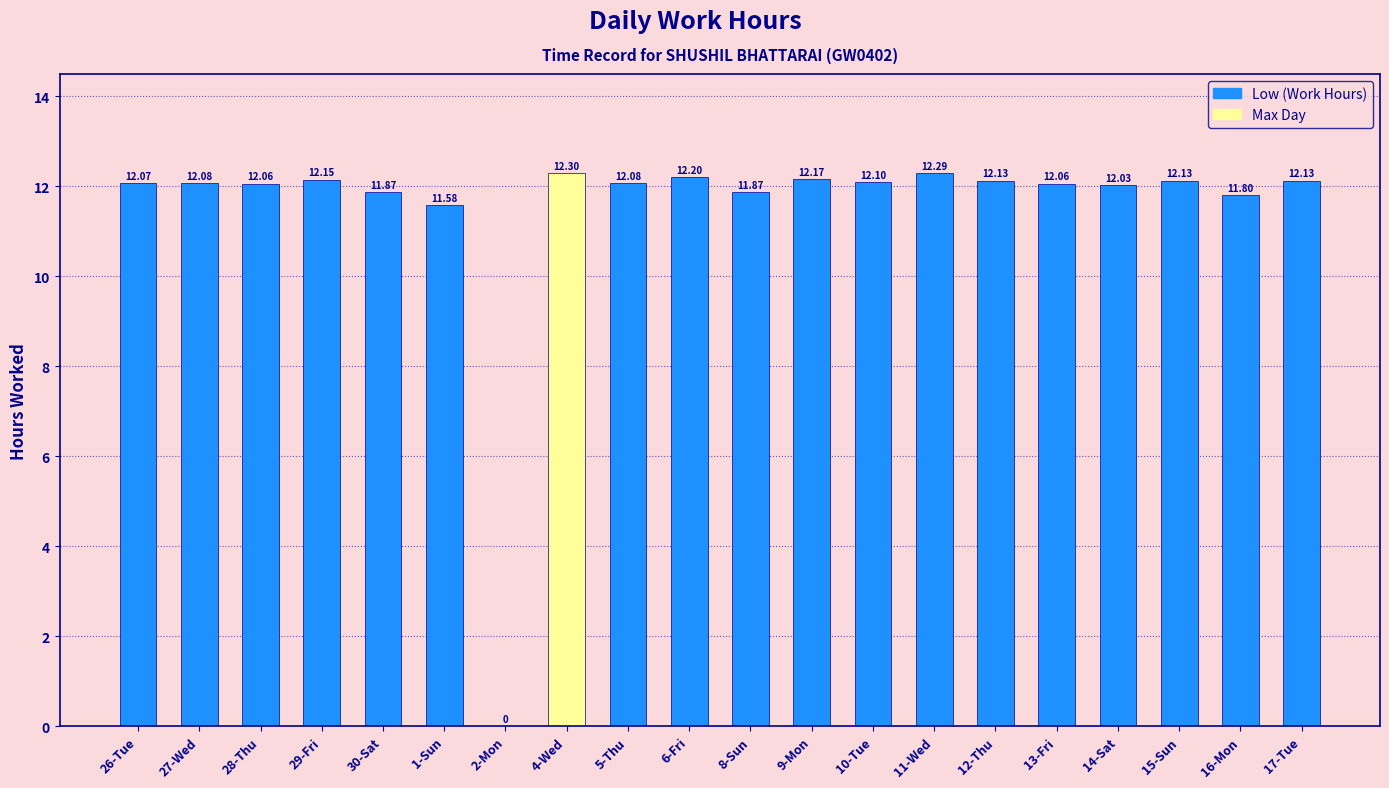

What is the sum of the values at 8-Sun and 2-Mon?

11.9